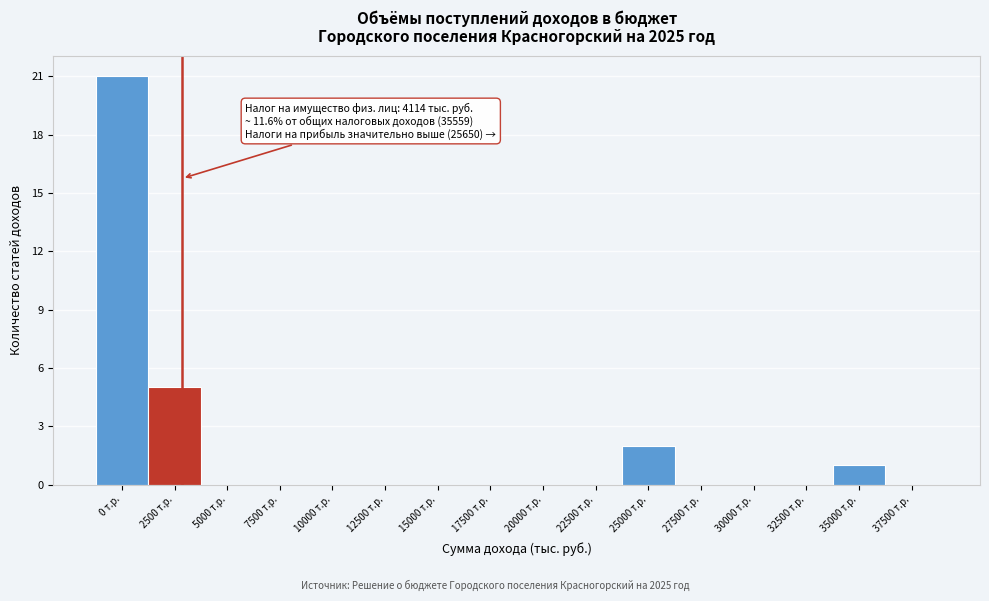

Reading right to left, transcribe all the data shown in this chart.

37500 т.р.=0	35000 т.р.=1	32500 т.р.=0	30000 т.р.=0	27500 т.р.=0	25000 т.р.=2	22500 т.р.=0	20000 т.р.=0	17500 т.р.=0	15000 т.р.=0	12500 т.р.=0	10000 т.р.=0	7500 т.р.=0	5000 т.р.=0	2500 т.р.=5	0 т.р.=21